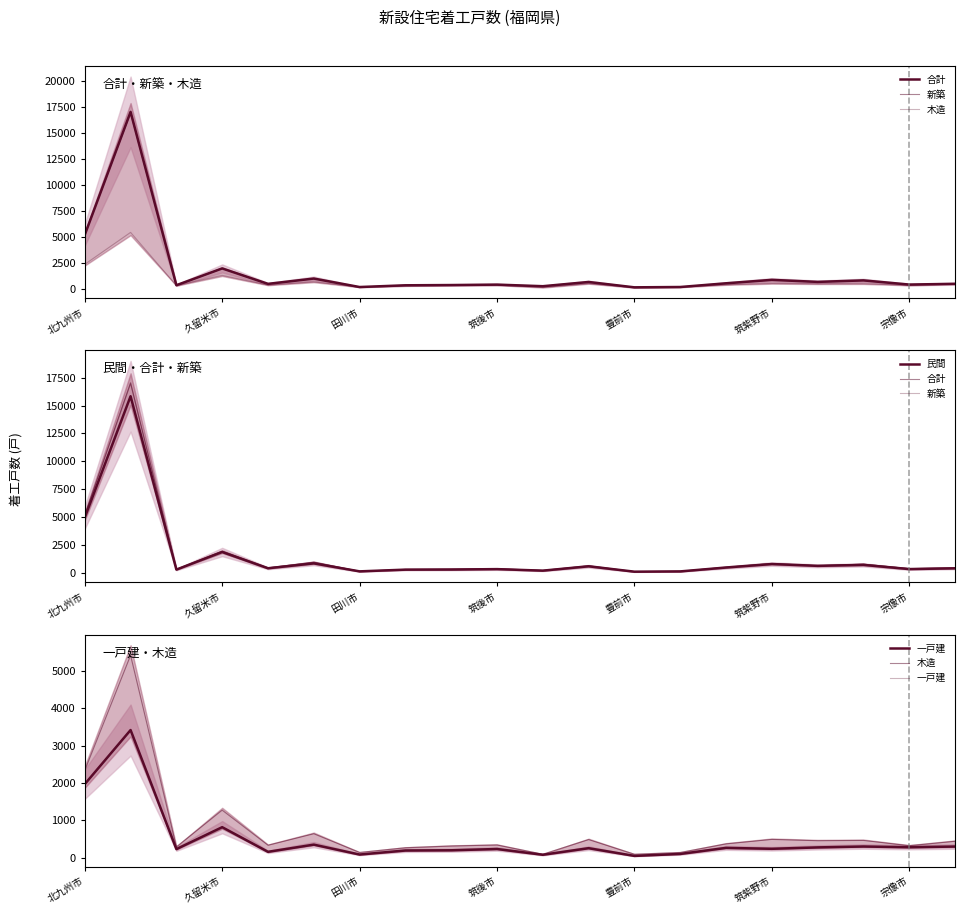

How many lines are shown in the chart?

5